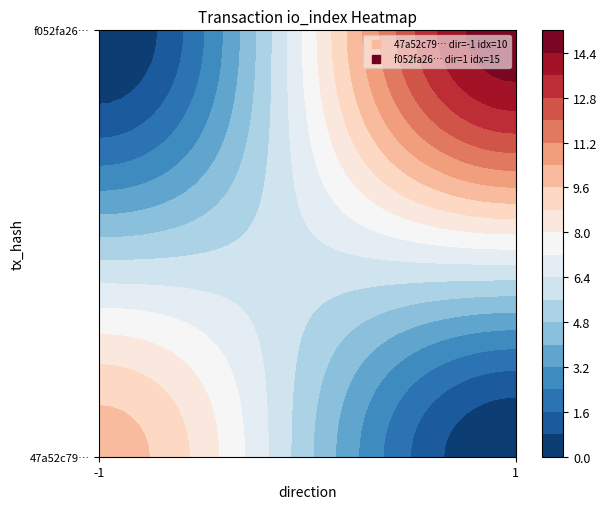

Rank the series at io_index from highest to lowest value.

f052fa26ffdf00c8f344bcc4f20d46cc6539000, 47a52c793c444bd55aeaf91149e2bc9dc4ceae0